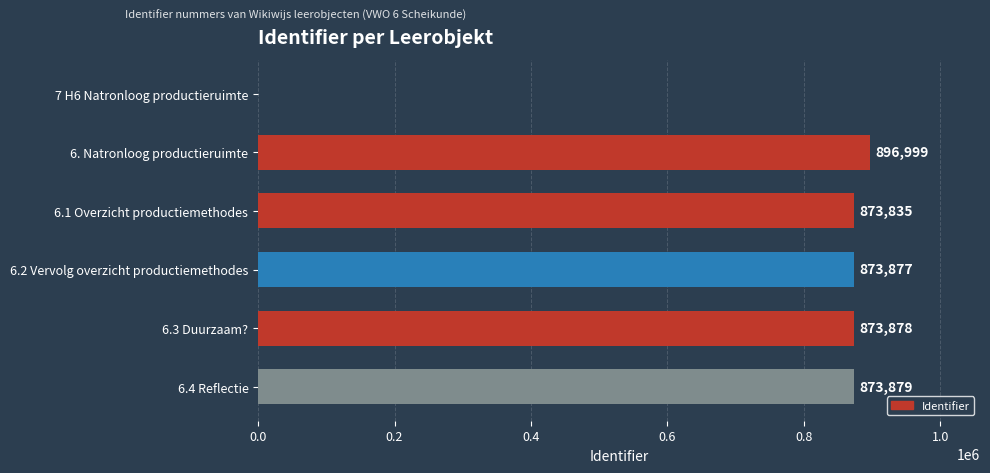

Are the bars horizontal?

Yes